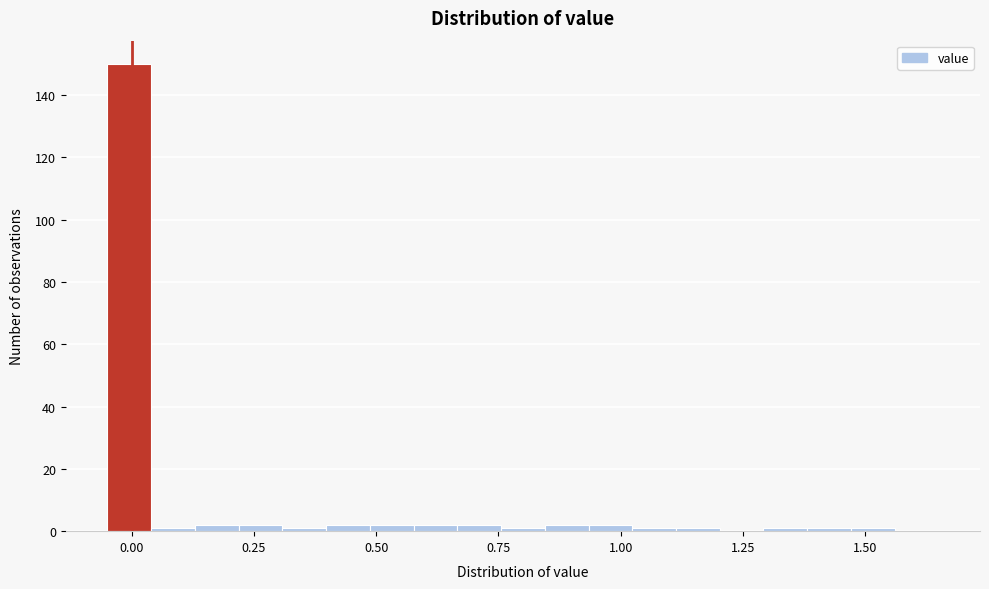

Around what value on the x-axis is the tallest bar? Give the approximate position of its centre, as read against the axis.

0.00